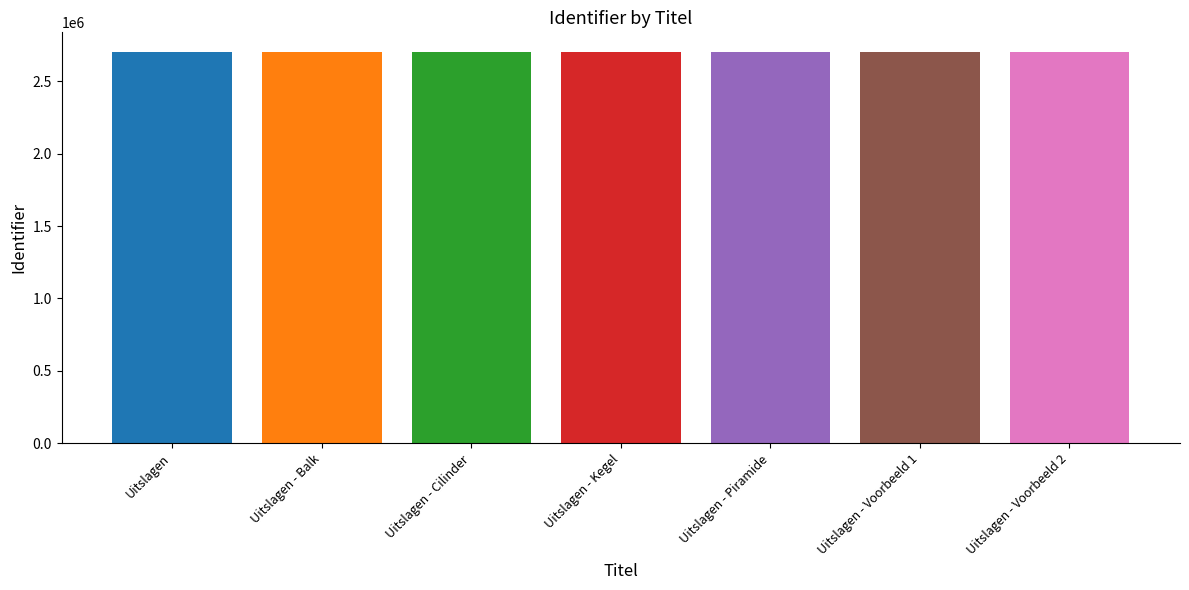

What is the difference between the maximum and second lowest values?

184